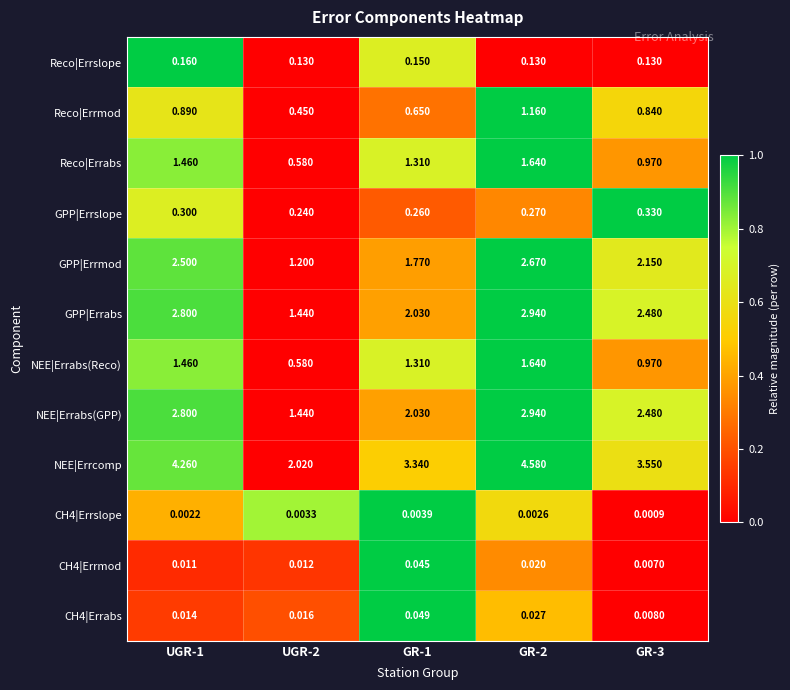

Between UGR-1 and GR-2, which series saw the biggest shift?

NEE|Errcomp